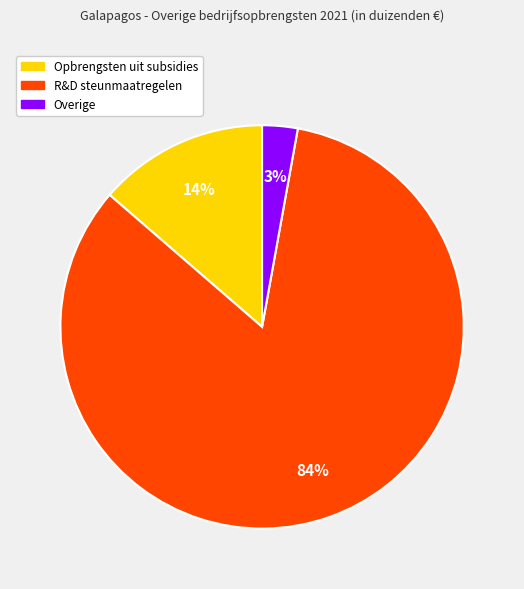

Is it true that R&D steunmaatregelen is 84% of the pie?

True